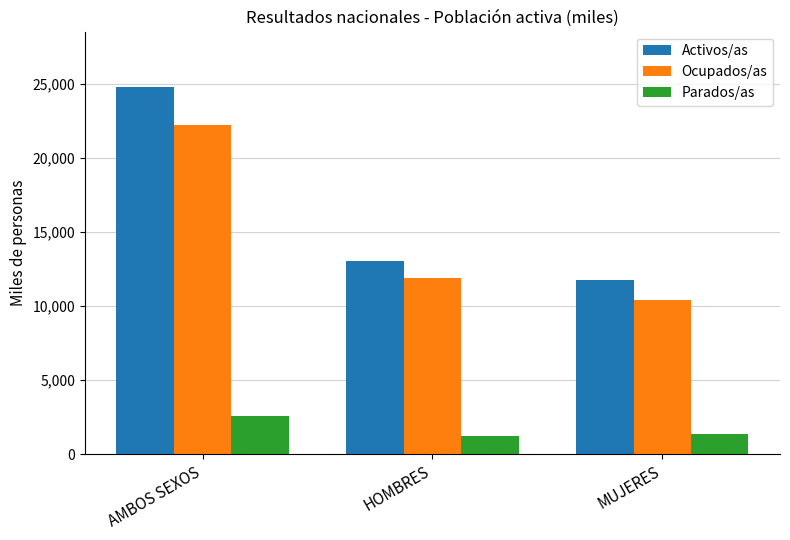

How many distinct data groups are displayed?

3